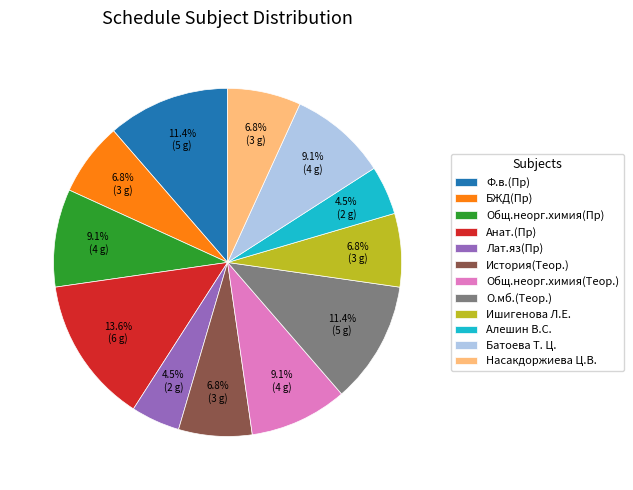

The Насакдоржиева Ц.В. slice represents 7% of the pie. True or false?

True